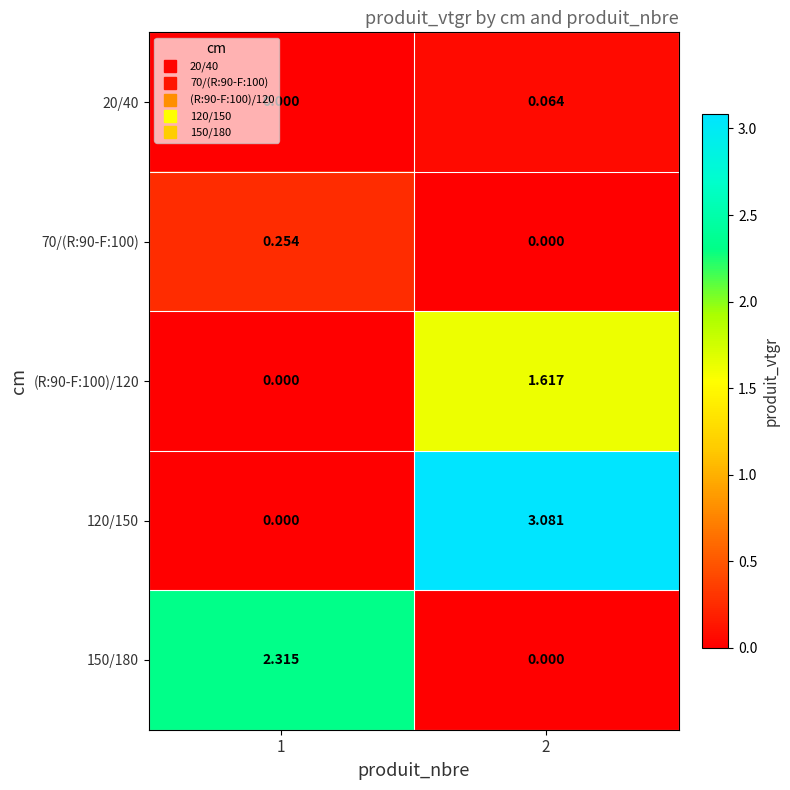

Is the value of 150/180 at 1 greater than the value of 20/40 at 1?

Yes